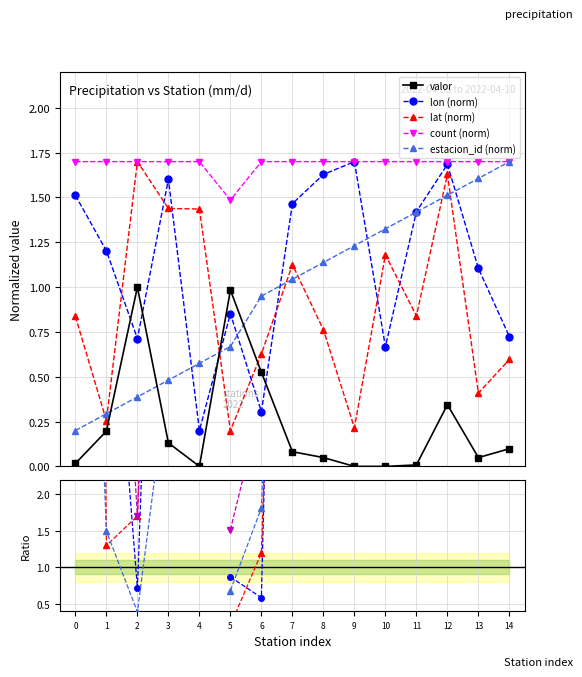

Reading left to right, transcribe all the data shown in this chart.

valor: 0.0	0.2	1.0	0.1	0.0	1.0	0.5	0.1	0.0	0.0	0.0	0.0	0.3	0.0	0.1
lon: 1.5	1.2	0.7	1.6	0.2	0.9	0.3	1.5	1.6	1.7	0.7	1.4	1.7	1.1	0.7
lat: 0.8	0.3	1.7	1.4	1.4	0.2	0.6	1.1	0.8	0.2	1.2	0.8	1.6	0.4	0.6
count: 1.7	1.7	1.7	1.7	1.7	1.5	1.7	1.7	1.7	1.7	1.7	1.7	1.7	1.7	1.7
estacion_id: 0.2	0.3	0.4	0.5	0.6	0.7	0.9	1.0	1.1	1.2	1.3	1.4	1.5	1.6	1.7